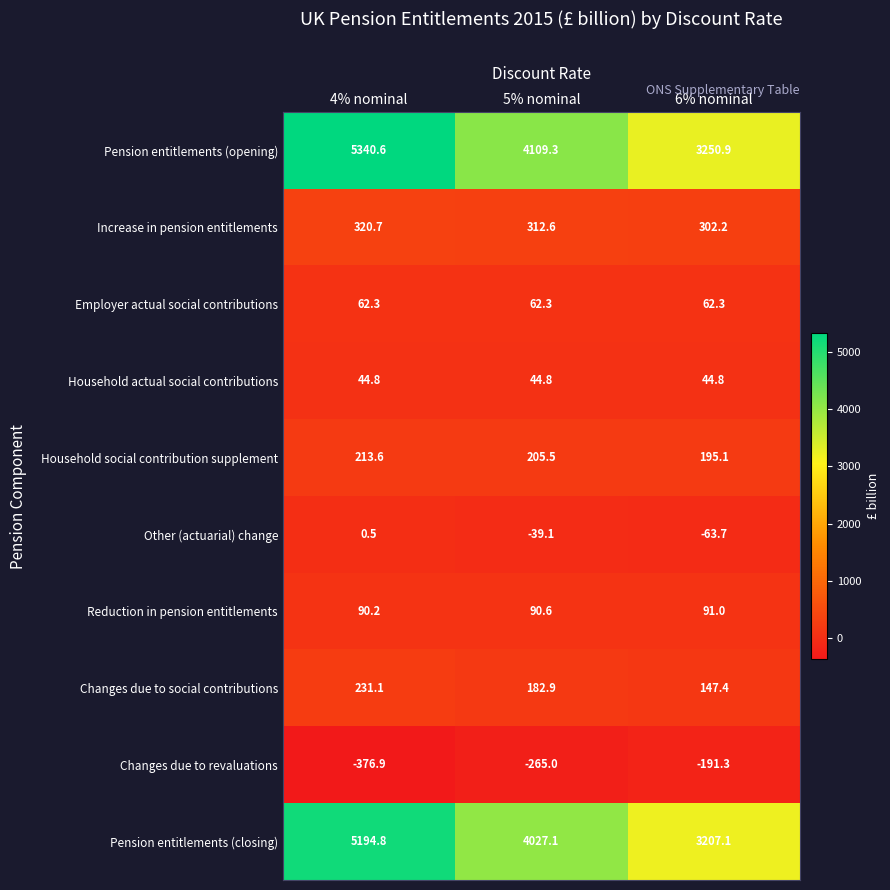

Rank the series by their maximum value, from lowest to highest.

Changes due to revaluations, Other (actuarial) change, Household actual social contributions, Employer actual social contributions, Reduction in pension entitlements, Household social contribution supplement, Changes due to social contributions, Increase in pension entitlements, Pension entitlements (closing), Pension entitlements (opening)